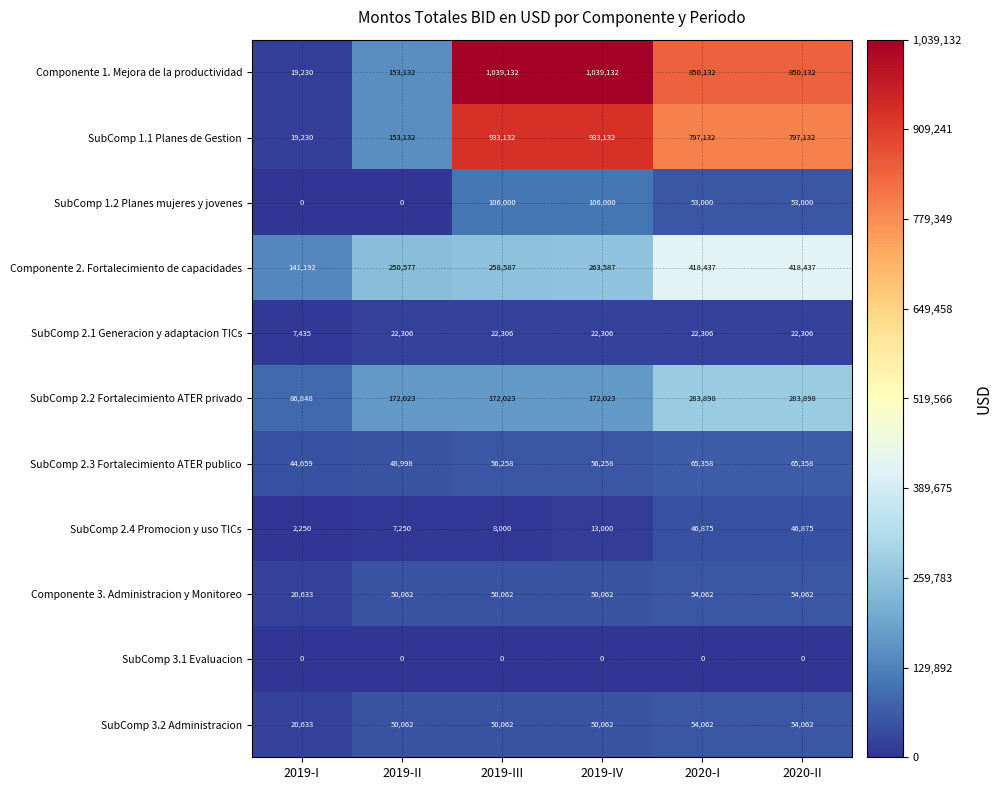

What is the approximate value of Componente 1. Mejora de la productividad at 2019-II, to the nearest 50?

153150